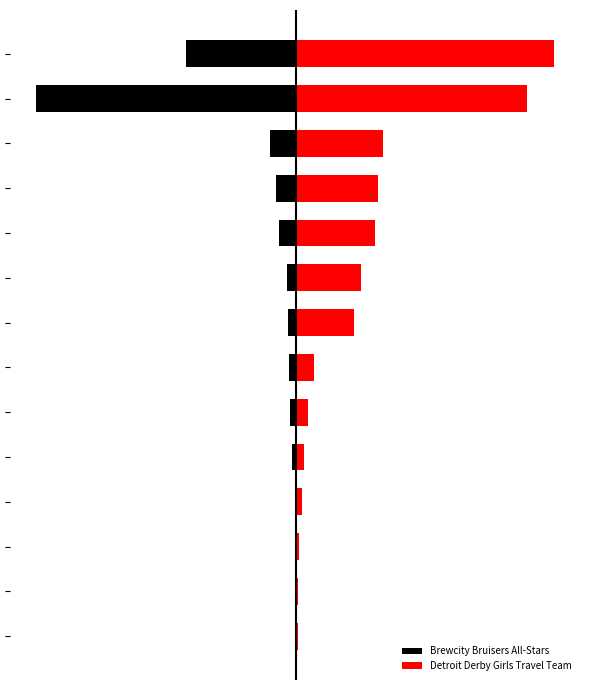

The Detroit Derby Girls Travel Team series shows 28 at 4. True or false?

True